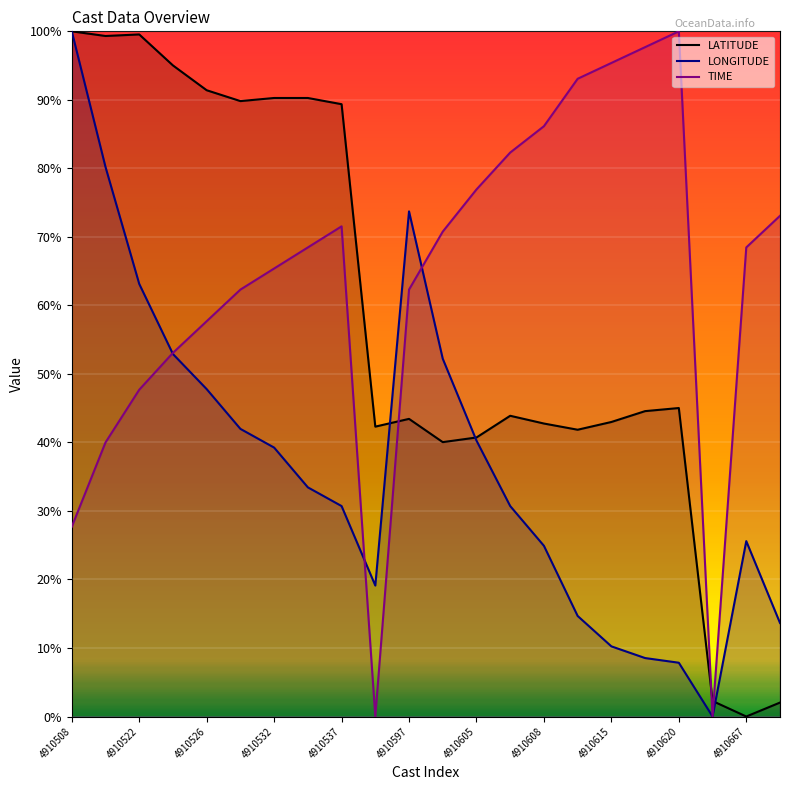

Rank the series at 4910508 from highest to lowest value.

LATITUDE, LONGITUDE, TIME